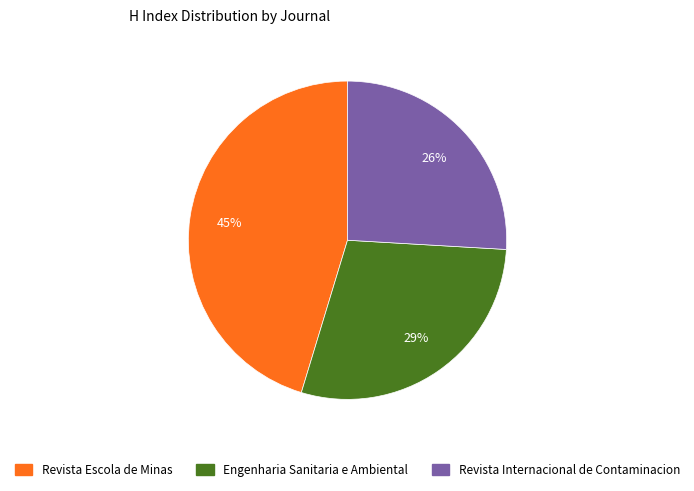

Combined, do Revista Escola de Minas and Revista Internacional de Contaminacion account for over 50%?

Yes